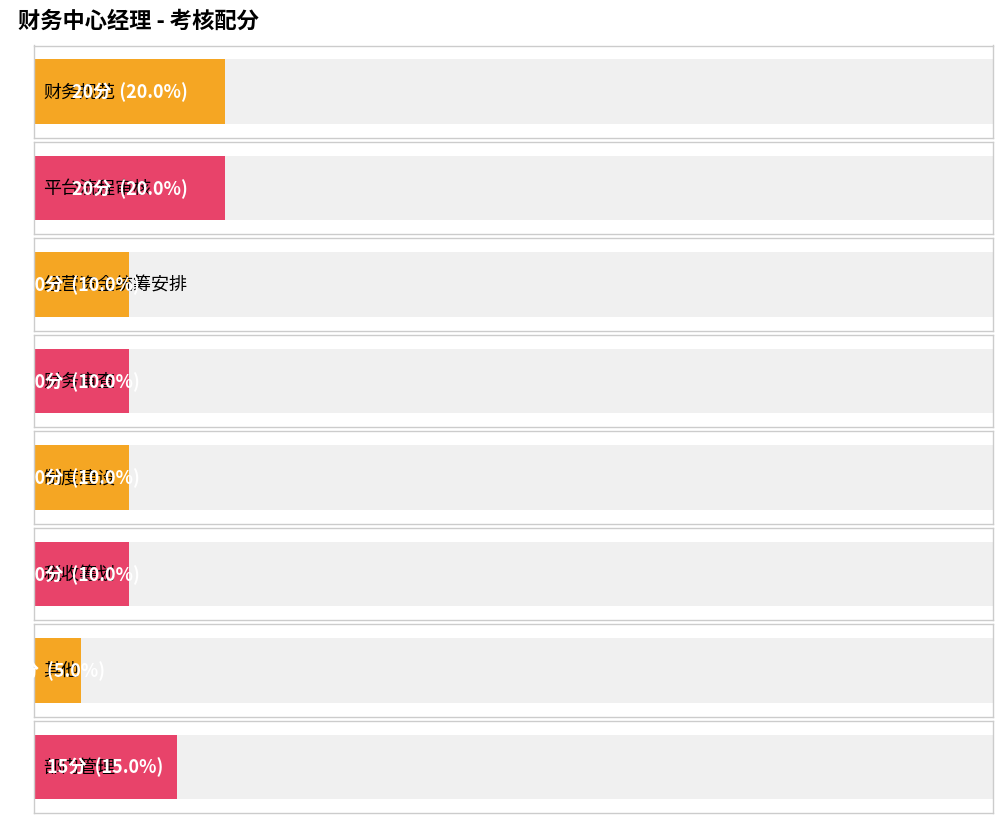

What is the difference between the maximum and minimum values?

15